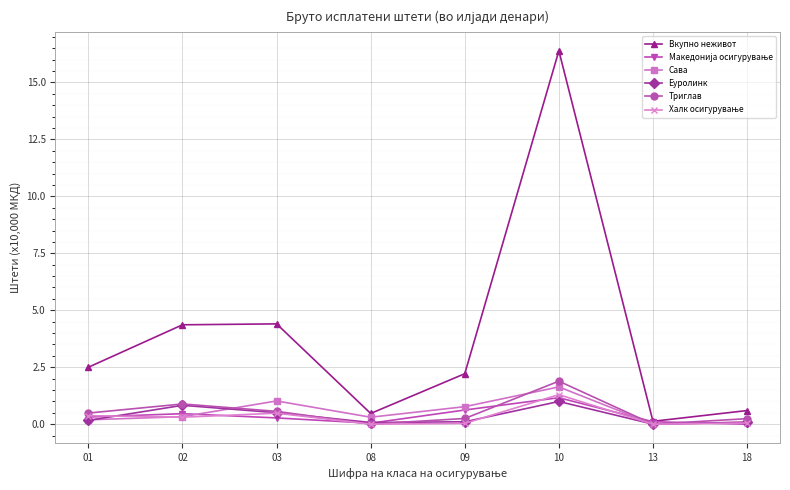

What is the difference between the highest and lowest values at 10?

15.4